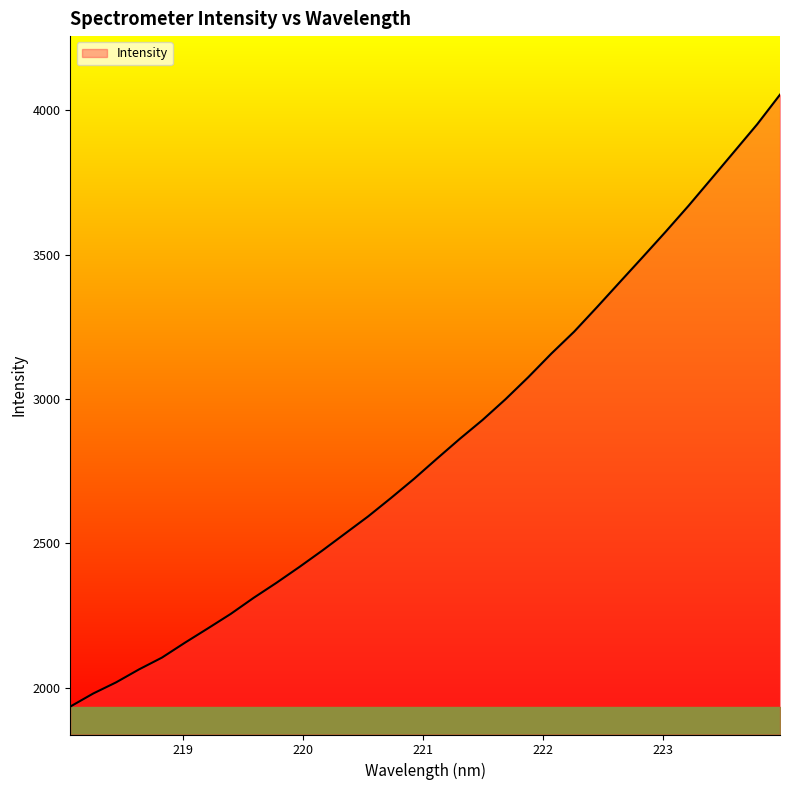

What is the difference between the maximum and minimum values?

2120.2